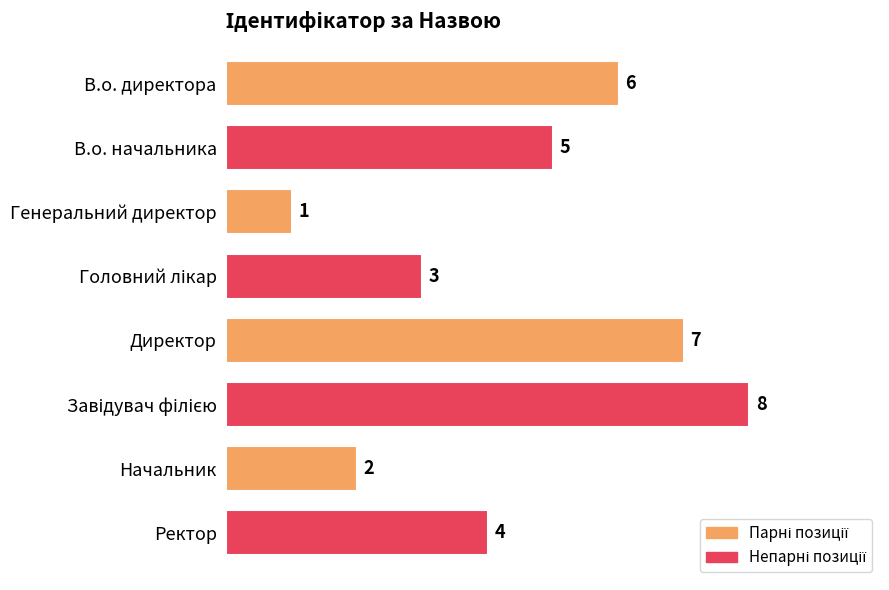

Does the chart contain stacked bars?

No